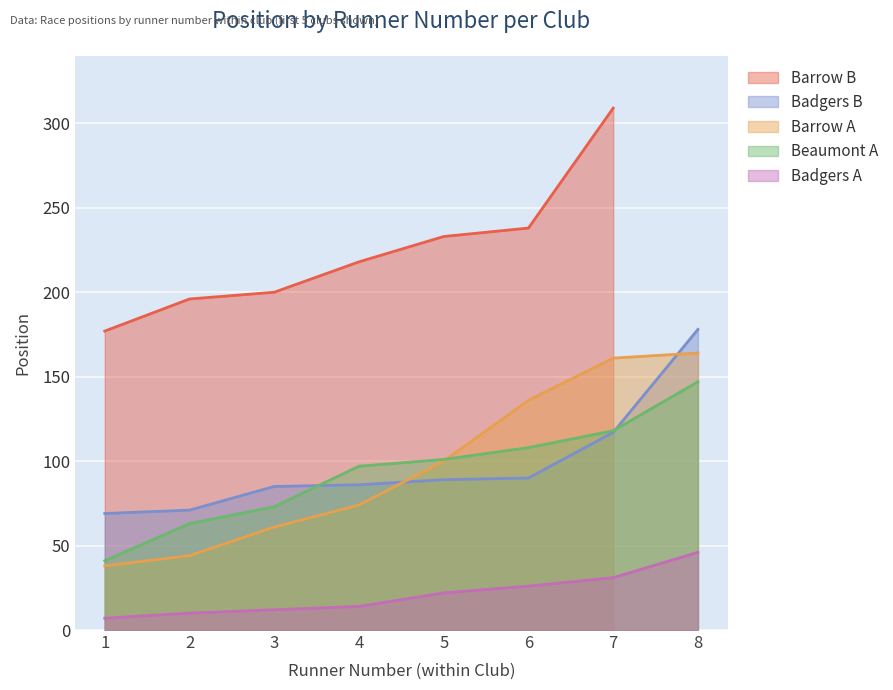

What is the difference between the Beaumont A values at 7 and 2?

55